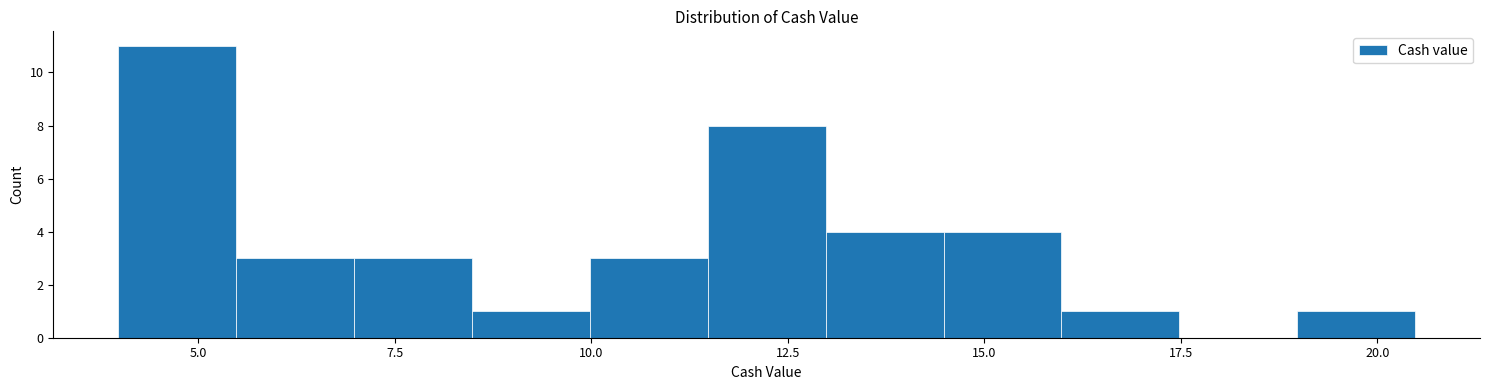

Around what value on the x-axis is the tallest bar? Give the approximate position of its centre, as read against the axis.

4.5